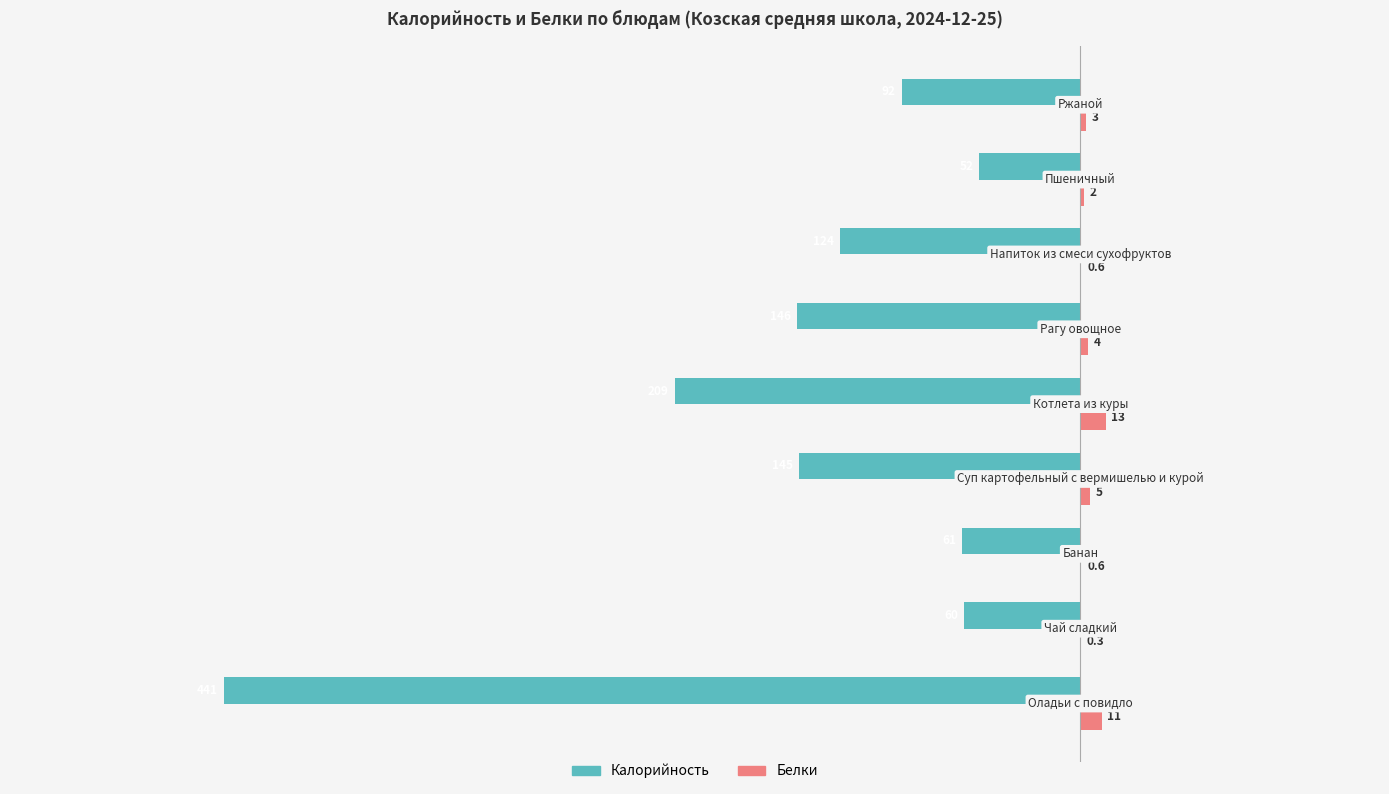

What is the greatest value displayed?

13.0